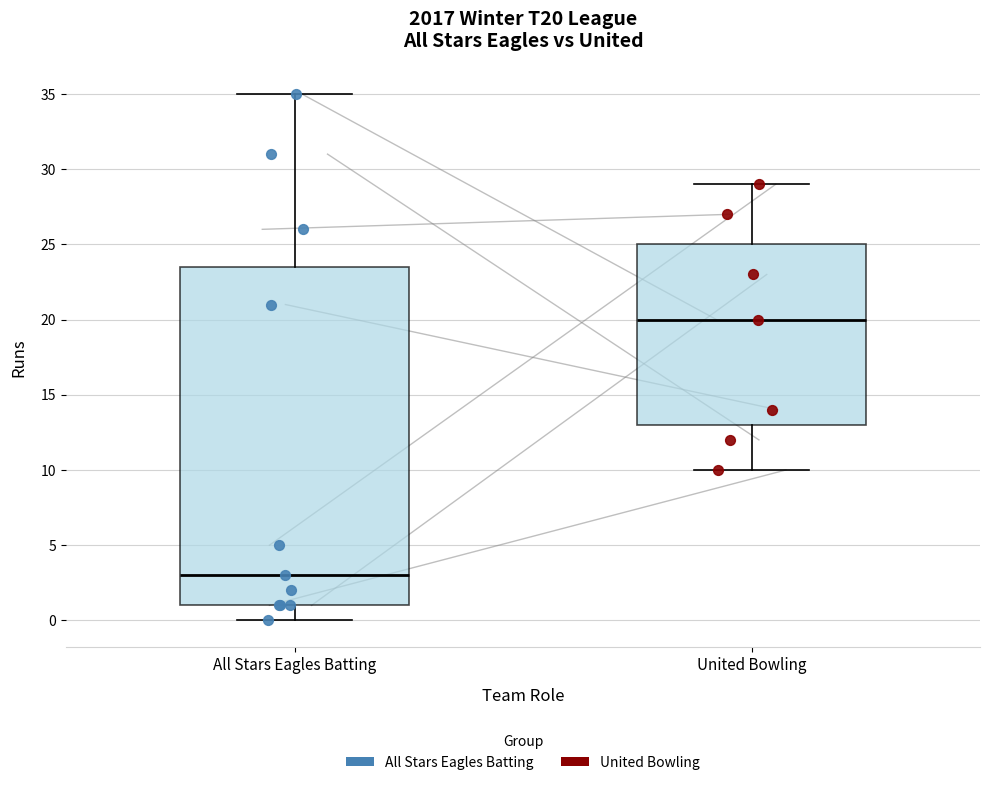

Which box is the tallest, from its lower edge to its upper edge?

All Stars Eagles Batting